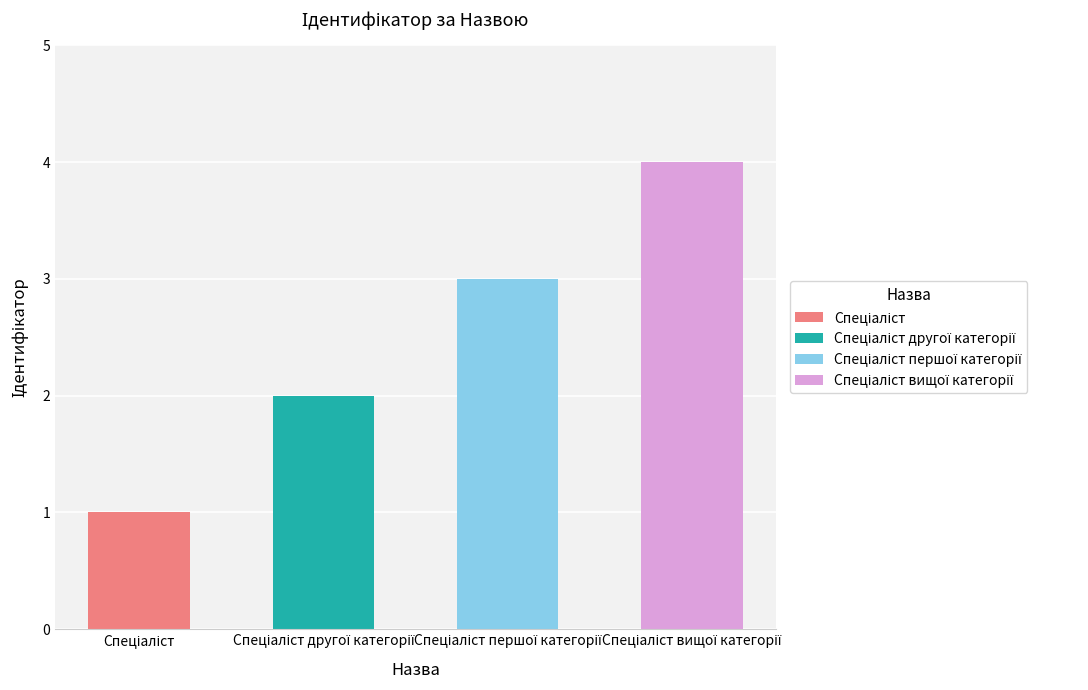

Reading left to right, transcribe all the data shown in this chart.

Спеціаліст=1	Спеціаліст другої категорії=2	Спеціаліст першої категорії=3	Спеціаліст вищої категорії=4